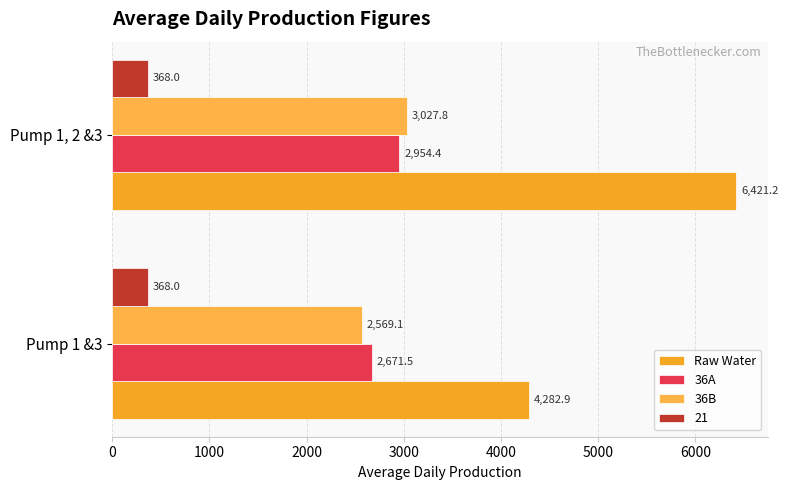

At how many categories does at least one series exceed 6111?

1